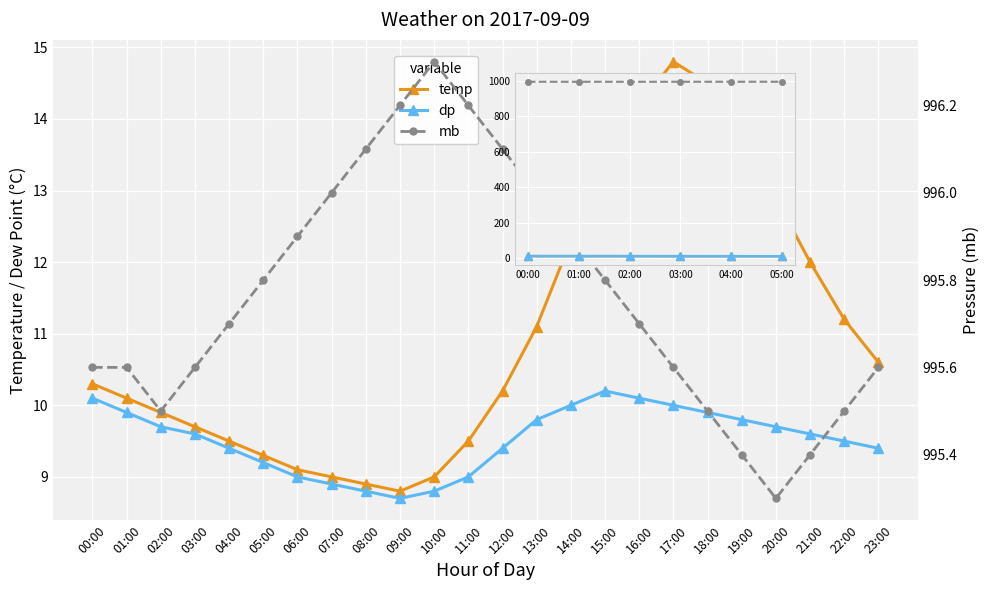

What is the approximate value of dp at 00:00?

10.1